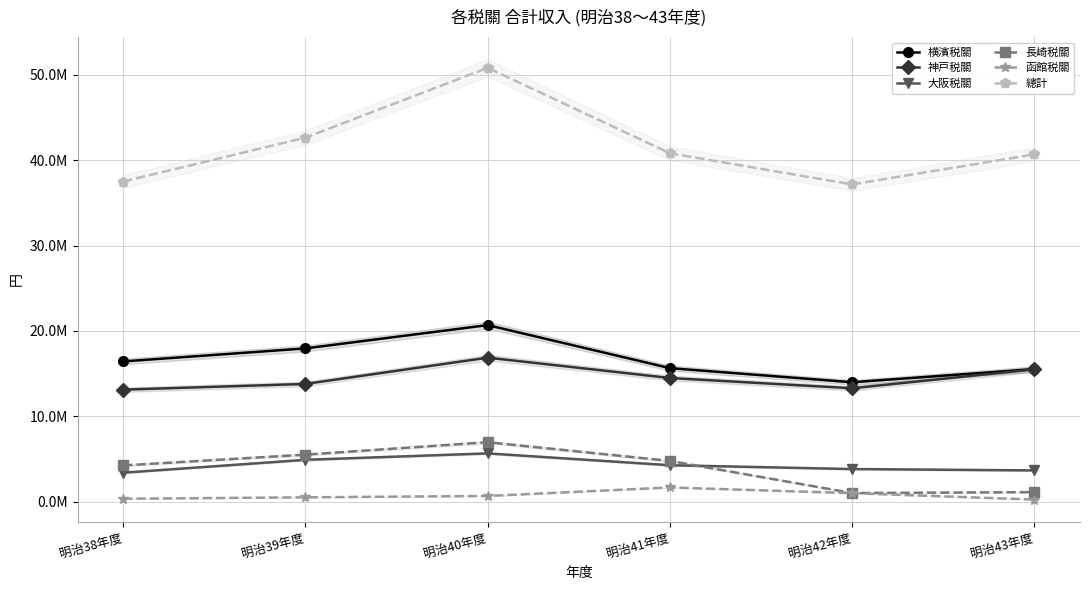

What is the difference between the second highest and second lowest values in the 大阪税關 series?

1242784